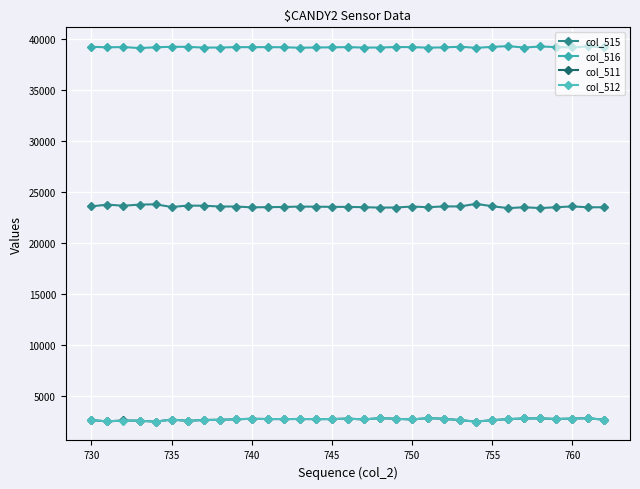

Is this an area chart (filled region under the line)?

No